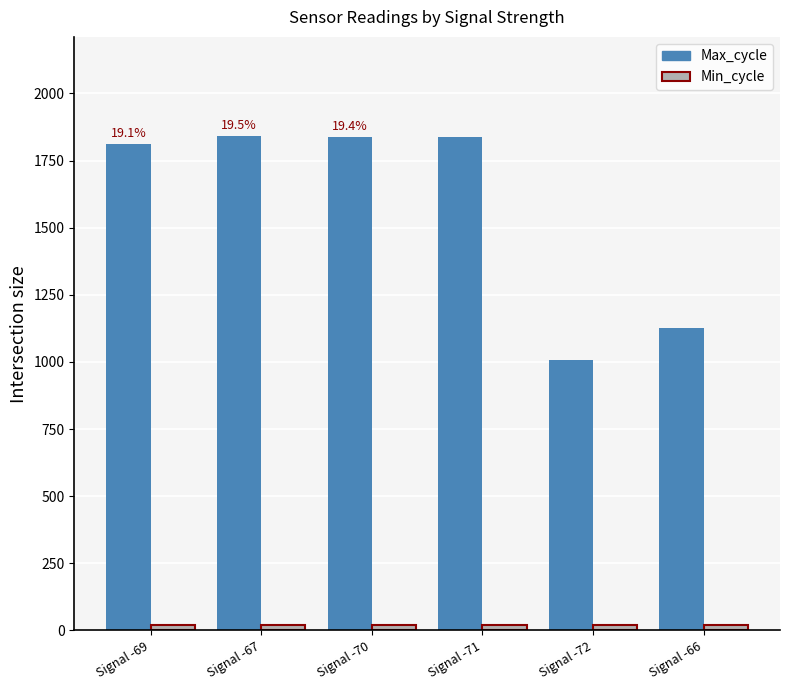

What is the lowest value of the Max_cycle series?

1008